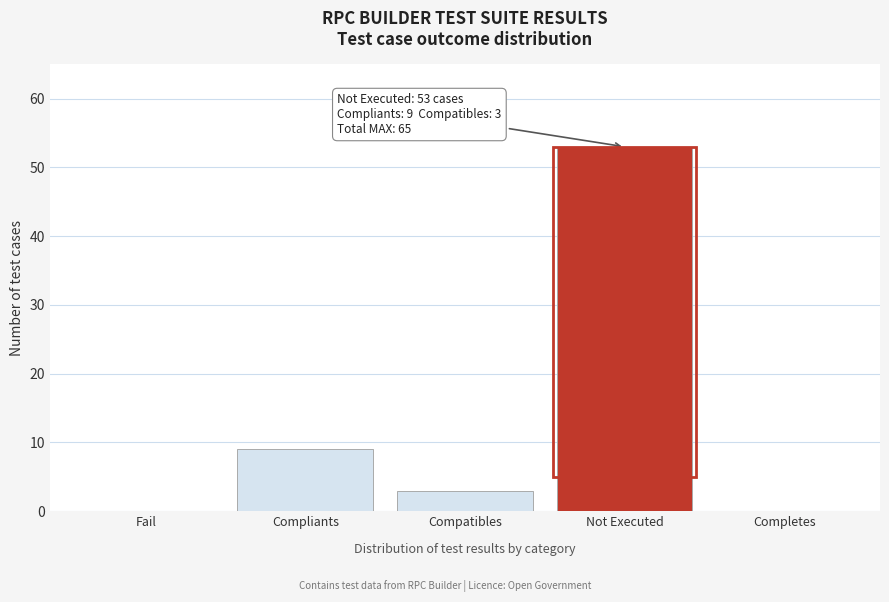

Reading left to right, transcribe all the data shown in this chart.

Fail=0	Compliants=9	Compatibles=3	Not Executed=53	Completes=0